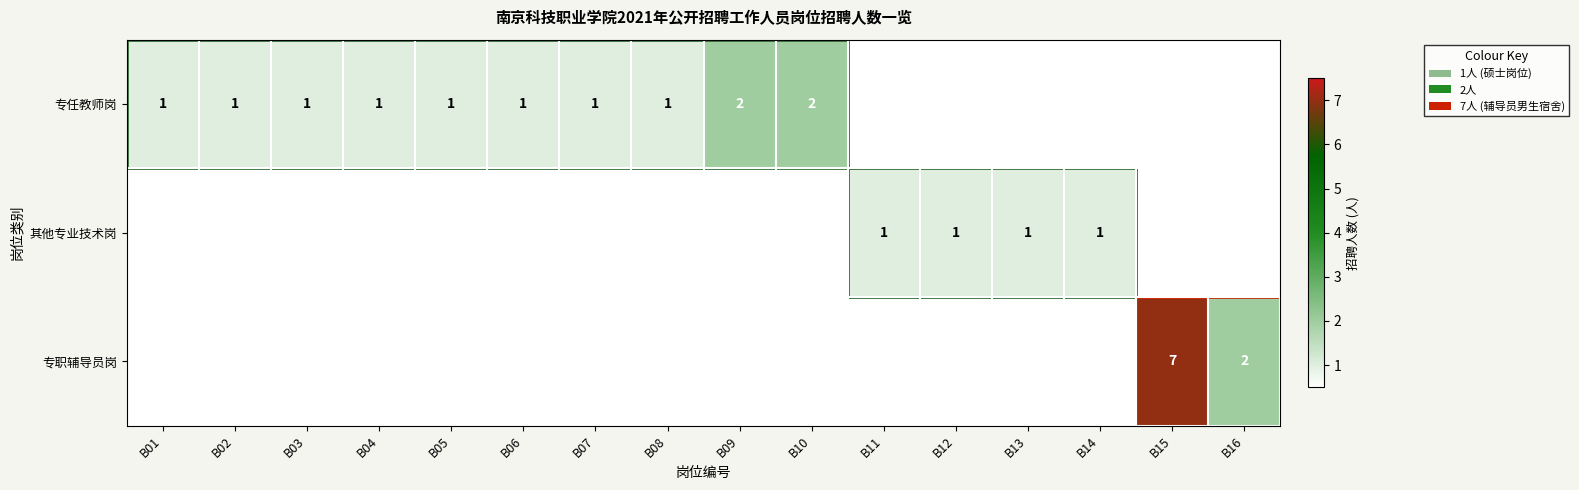

Is it true that 专职辅导员岗 equals 7 at B15?

True